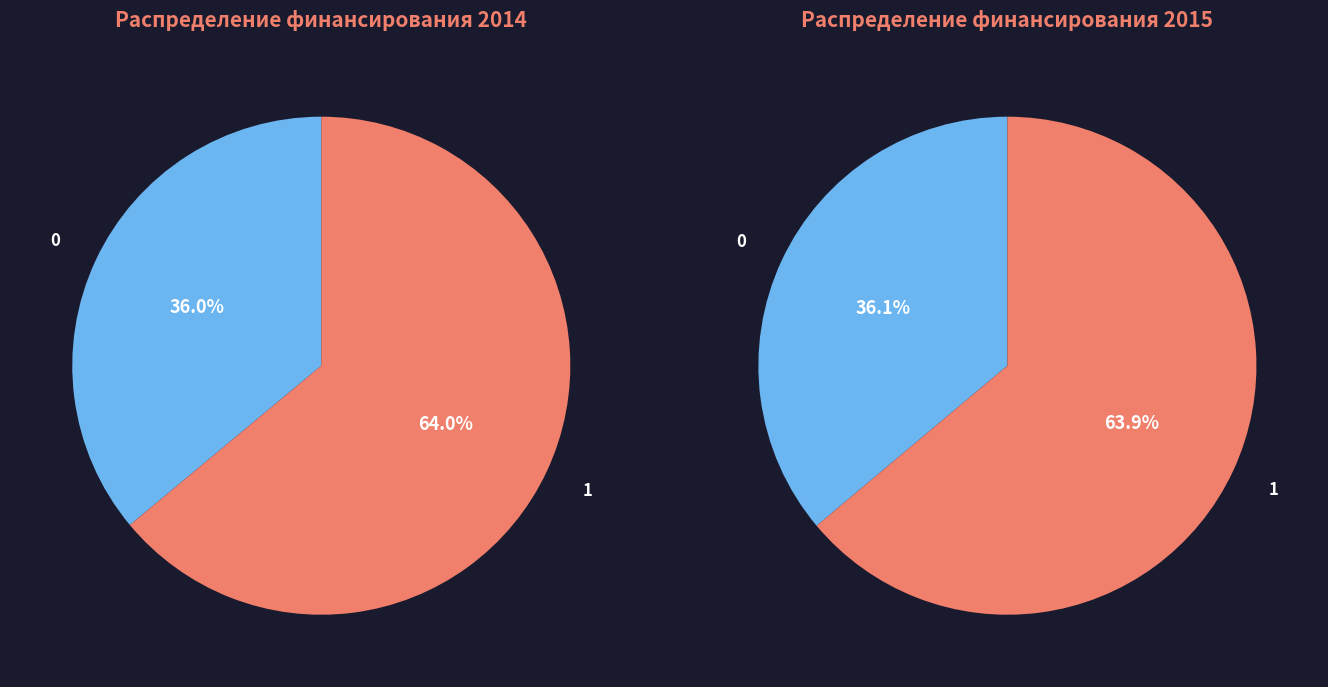

To the nearest percent, what is the difference between the республиканские бюджеты РК and местные бюджеты slice percentages?

28%